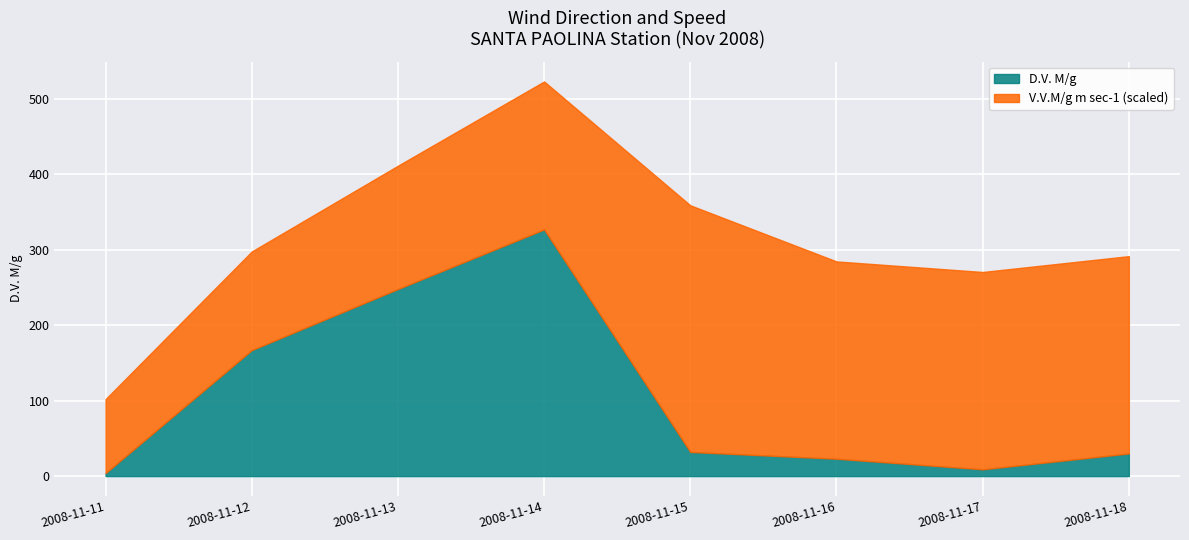

What is the total value across all series at 2008-11-13?

411.5